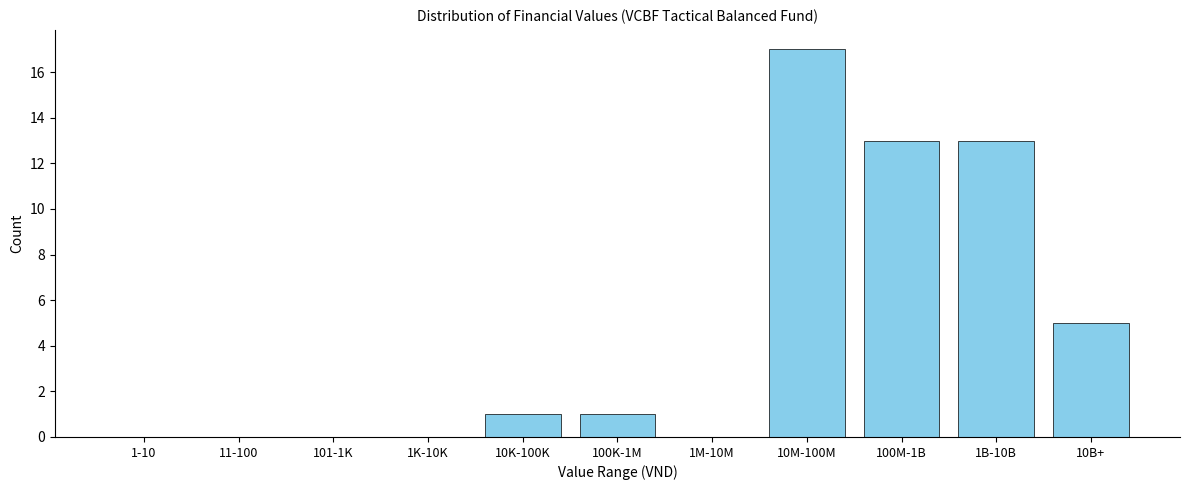

Reading left to right, extract all data points from this chart.

1-10=0	11-100=0	101-1K=0	1K-10K=0	10K-100K=1	100K-1M=1	1M-10M=0	10M-100M=17	100M-1B=13	1B-10B=13	10B+=5